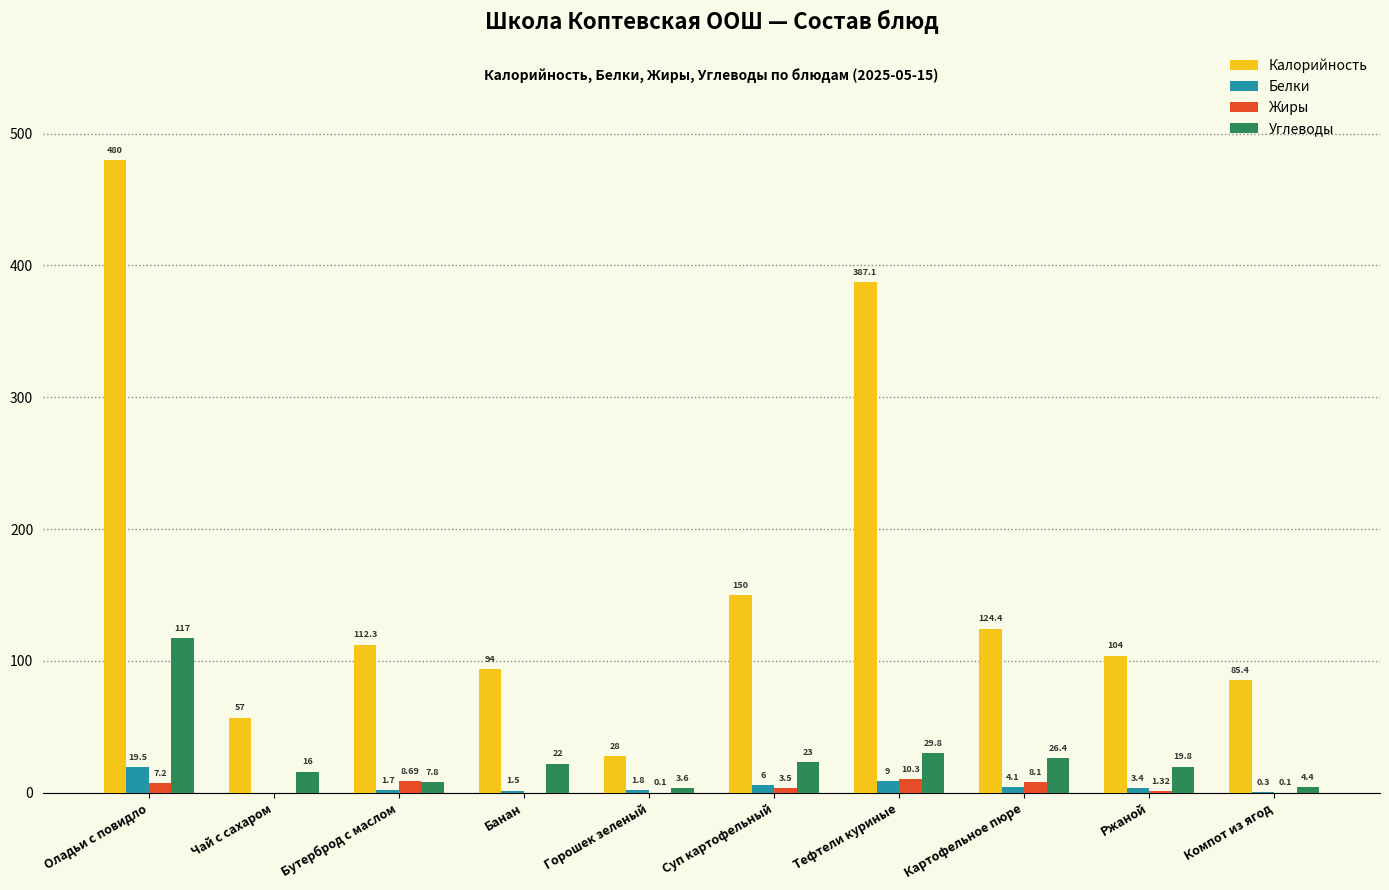

What is the sum of the Белки values at Ржаной and Банан?

4.9